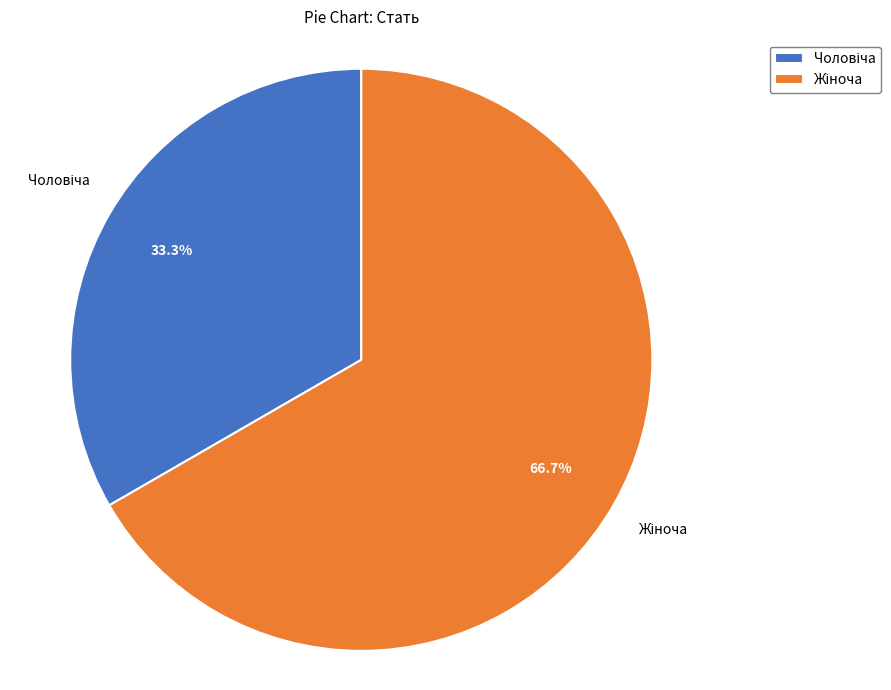

Is there any slice that represents more than half of the pie?

Yes